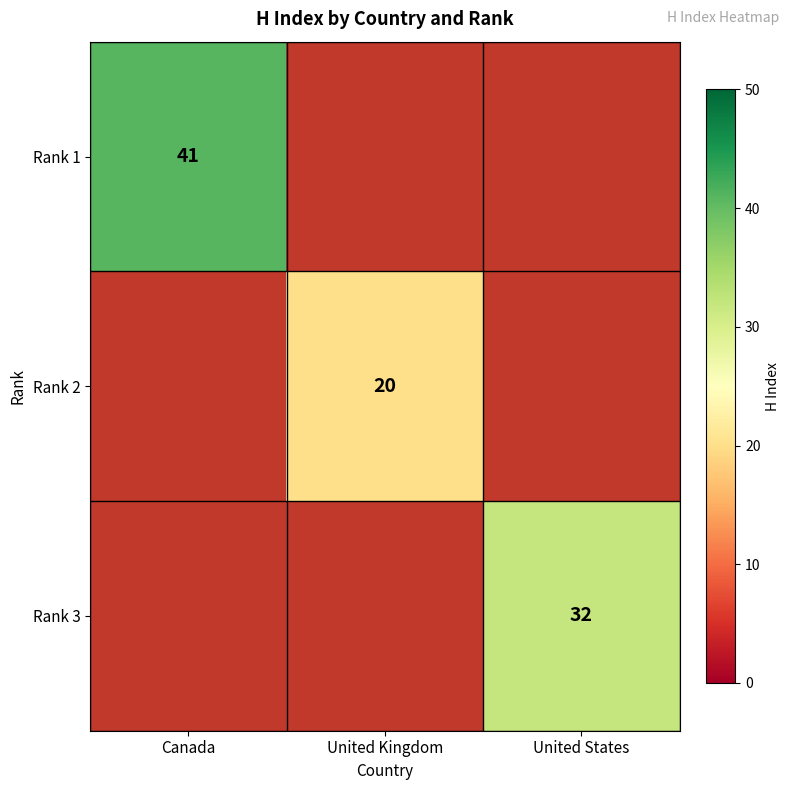

Is it true that Rank 2 equals 7 at United Kingdom?

False